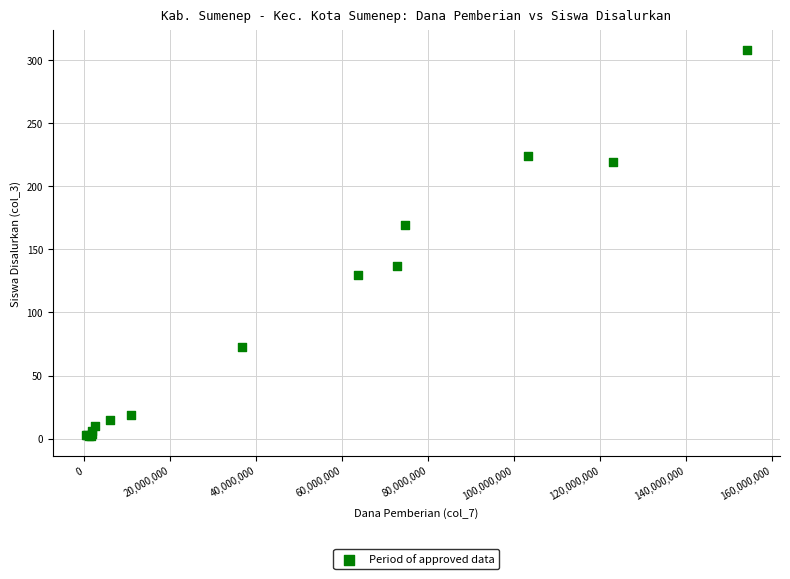

What Y value in the scatter plot is closest to 155?

169